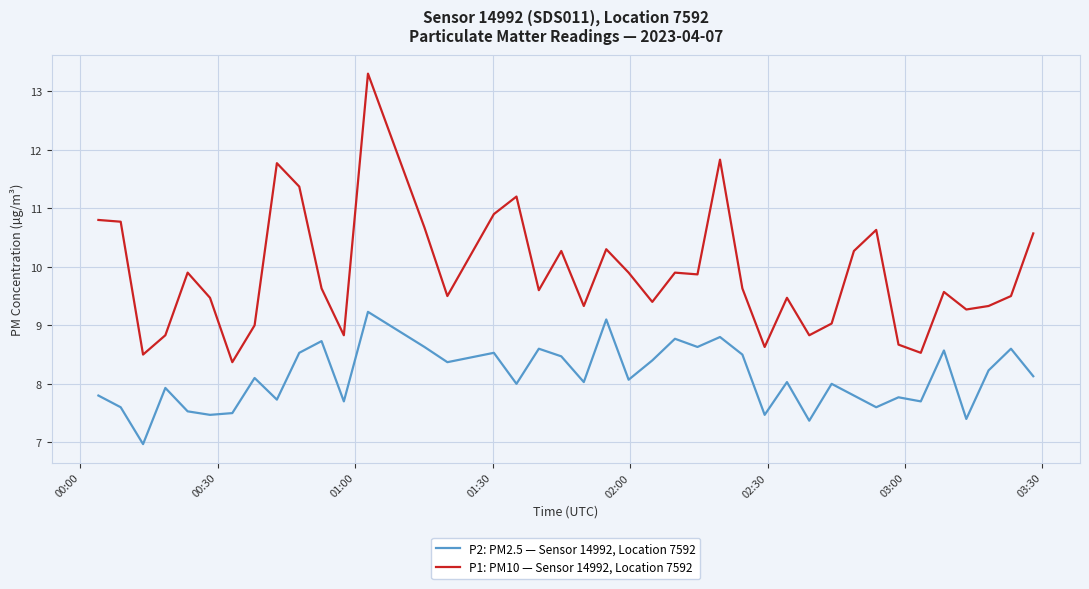

True or false: P2: PM2.5 — Sensor 14992, Location 7592 and P1: PM10 — Sensor 14992, Location 7592 cross at least once.

False